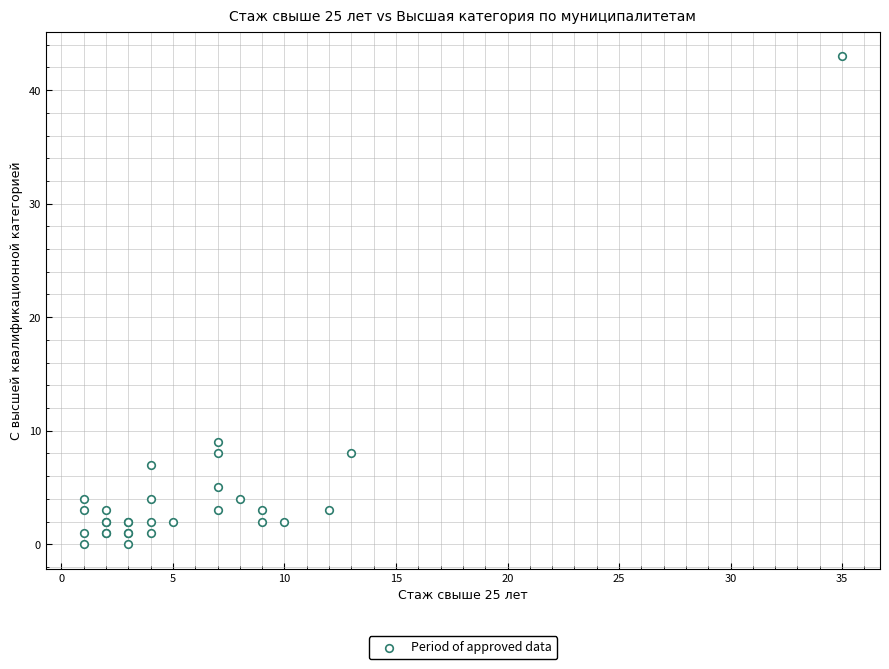

What Y value in the scatter plot is closest to 21?

9